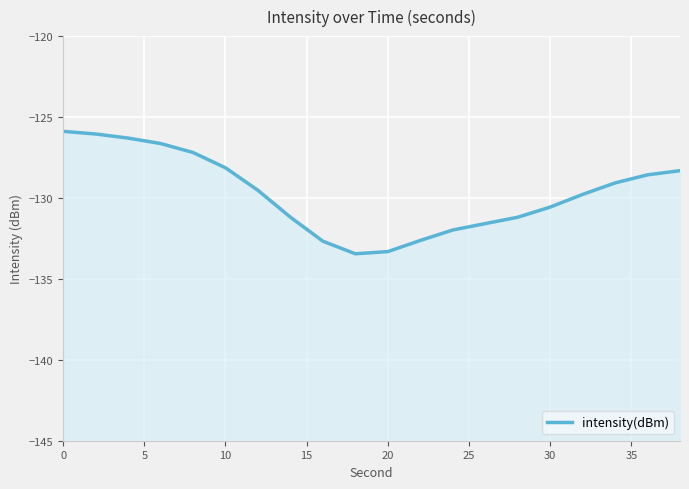

What is the sum of all values?

-2594.0